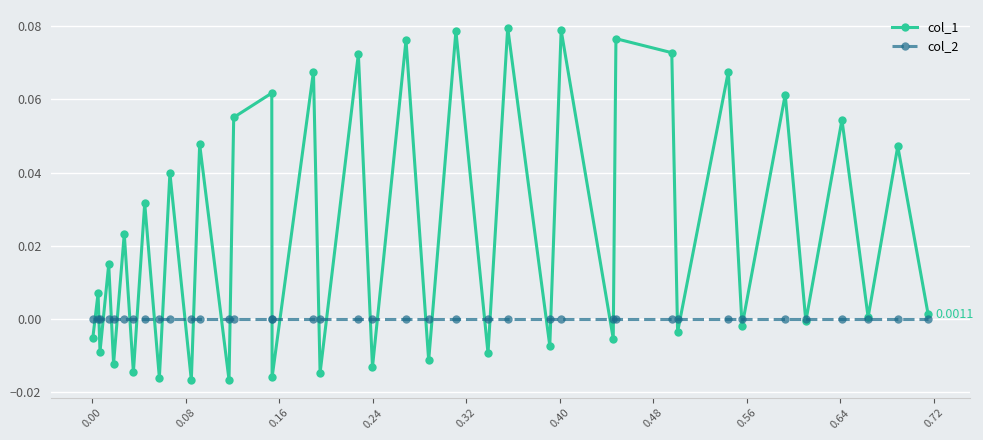

Rank the series by their maximum value, from highest to lowest.

col_1, col_2